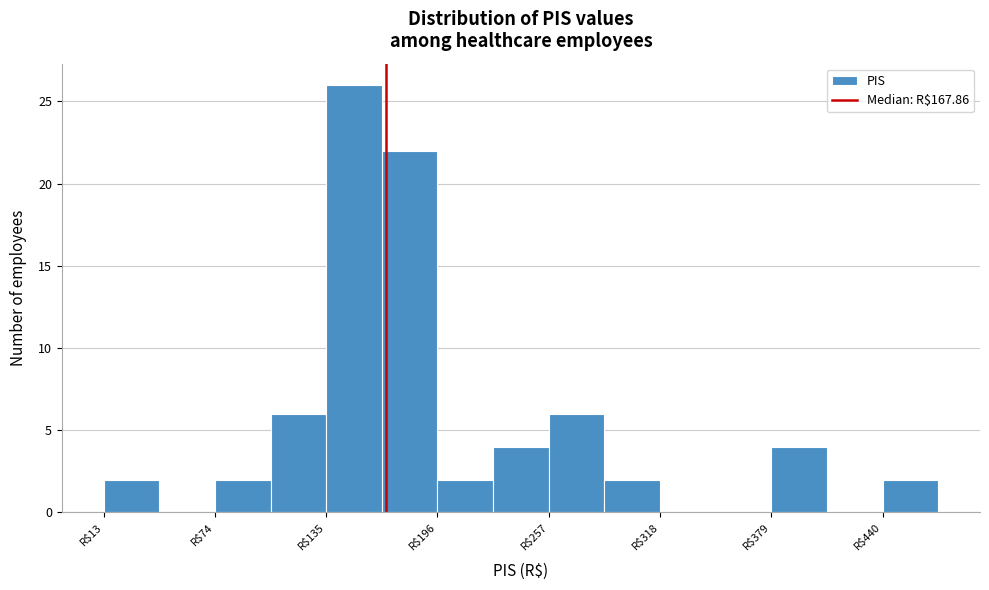

Read against the x-axis, roughly where is the centre of the tallest bar?

150